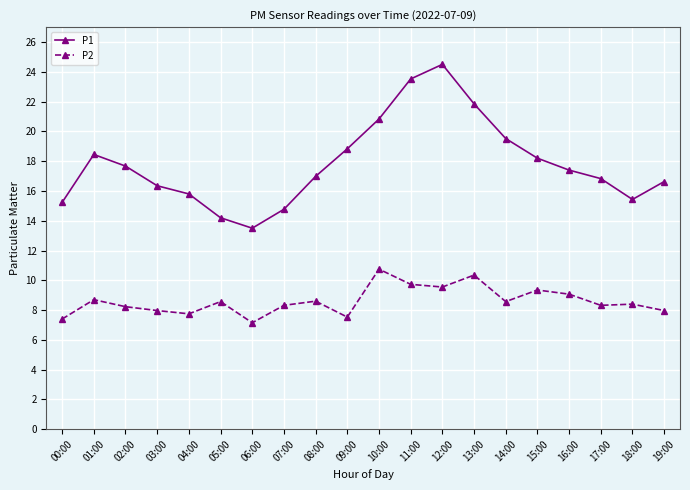

The value of P2 at 08:00 is 8.6. True or false?

True